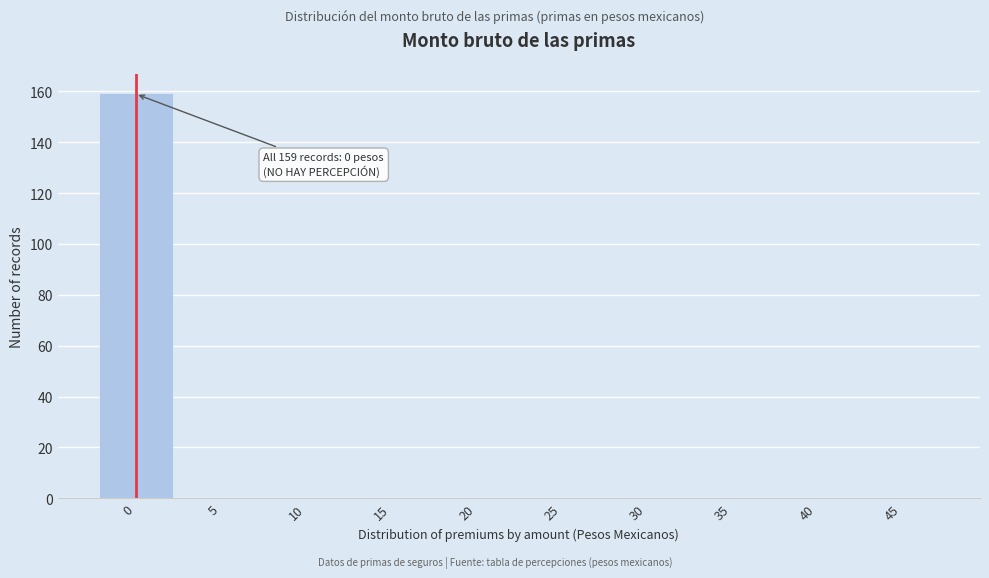

Reading left to right, transcribe all the data shown in this chart.

0=159	5=0	10=0	15=0	20=0	25=0	30=0	35=0	40=0	45=0